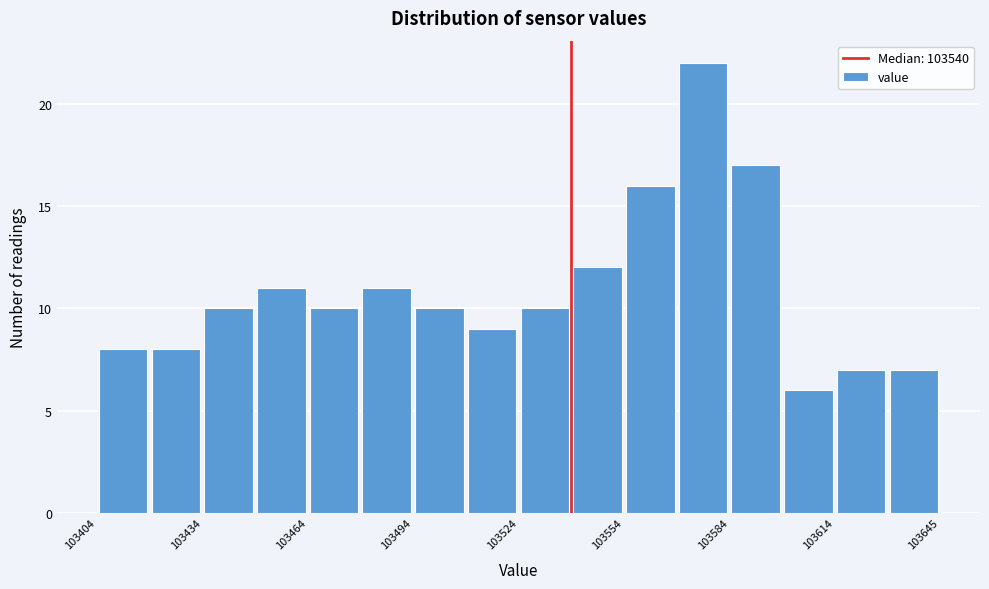

Read against the x-axis, roughly where is the centre of the tallest bar?

103575